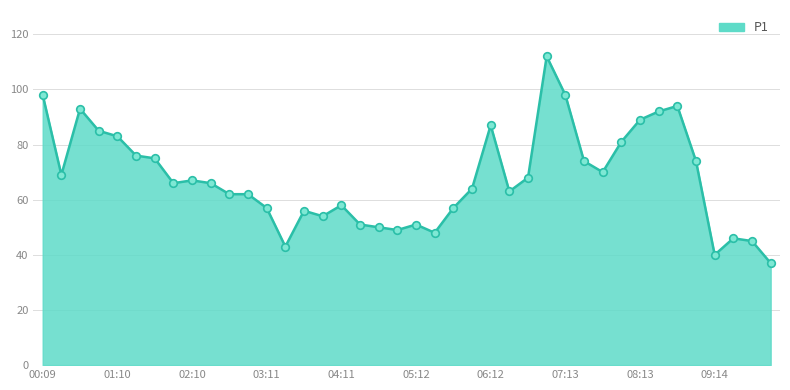

What is the maximum value shown in the chart?

112